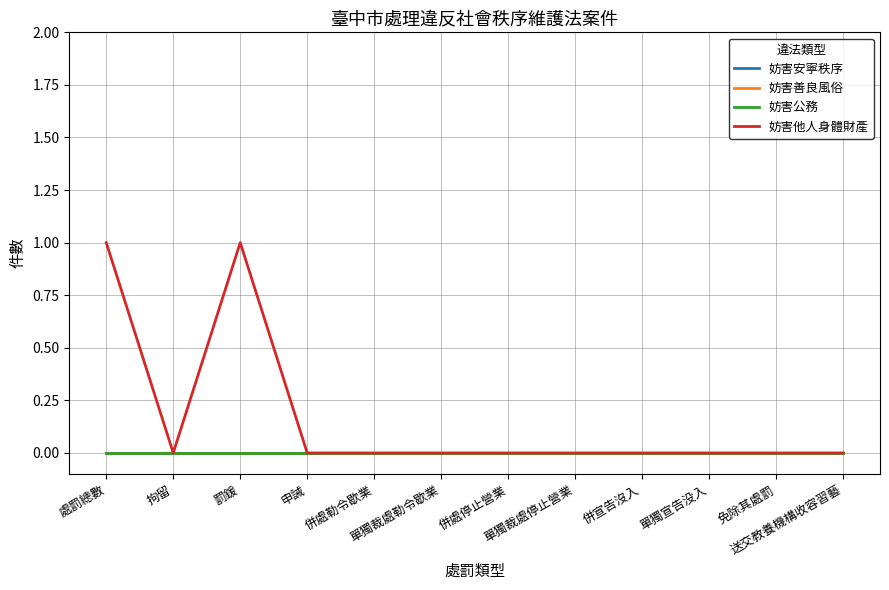

Reading left to right, transcribe all the data shown in this chart.

妨害安寧秩序: 0	0	0	0	0	0	0	0	0	0	0	0
妨害善良風俗: 0	0	0	0	0	0	0	0	0	0	0	0
妨害公務: 0	0	0	0	0	0	0	0	0	0	0	0
妨害他人身體財產: 1	0	1	0	0	0	0	0	0	0	0	0